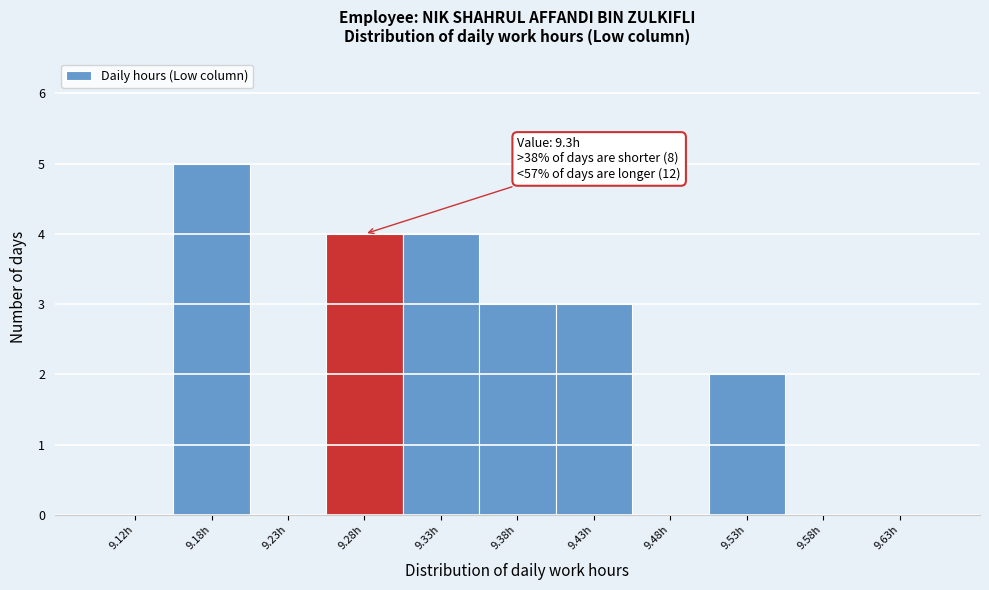

Which range on the x-axis has the tallest bar?

9.15 to 9.20